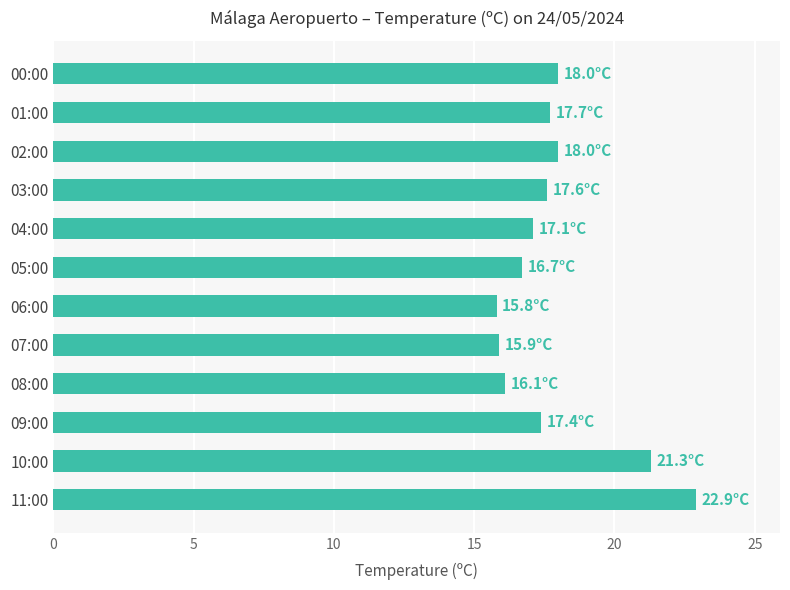

Which has a higher value, 05:00 or 02:00?

02:00